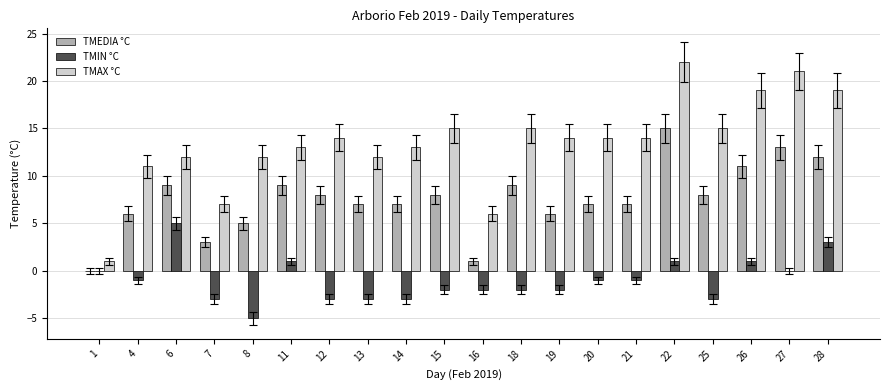

Where is TMAX °C nearest to the value 11?

4